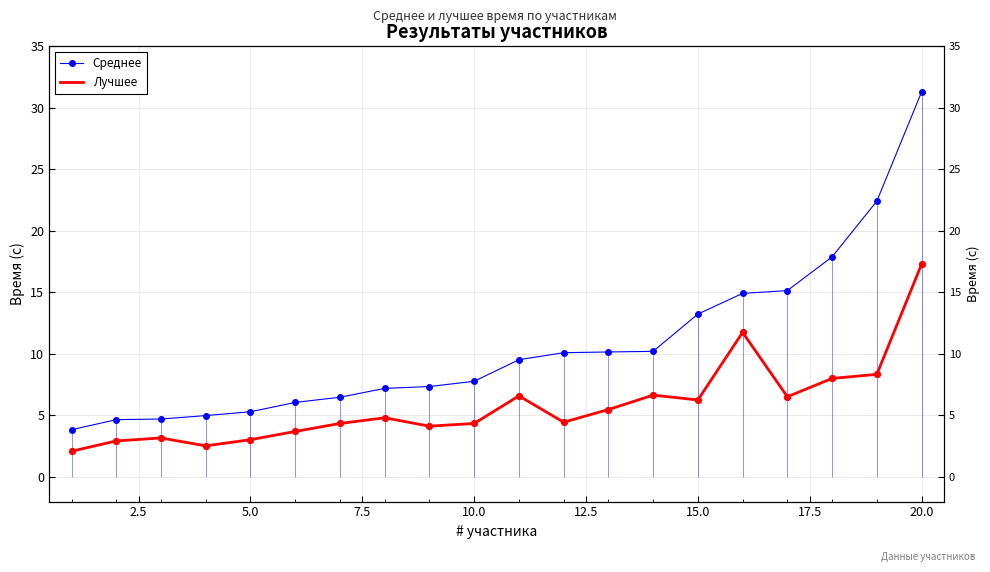

At how many categories does at least one series exceed 11?

6